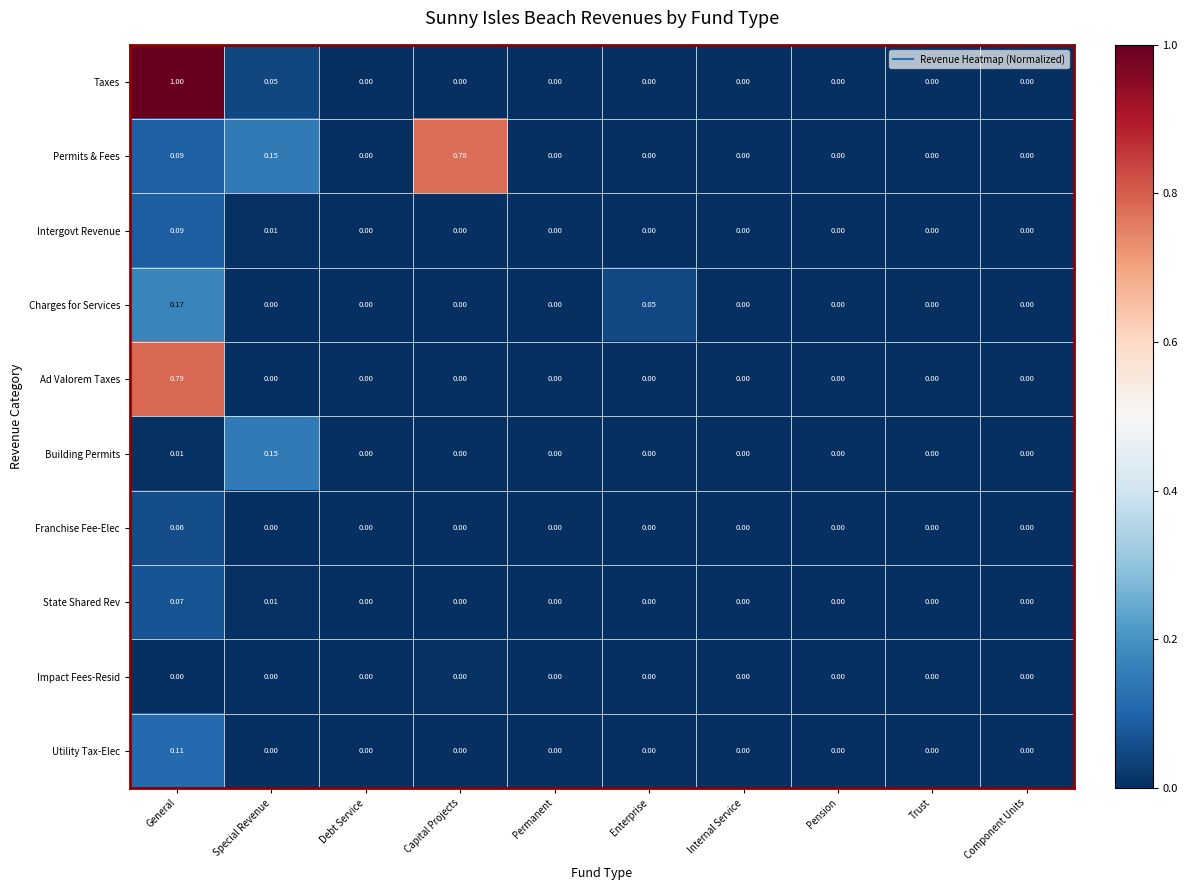

Rank the series by their maximum value, from lowest to highest.

Impact Fees-Resid, Franchise Fee-Elec, State Shared Rev, Intergovt Revenue, Utility Tax-Elec, Building Permits, Charges for Services, Permits & Fees, Ad Valorem Taxes, Taxes